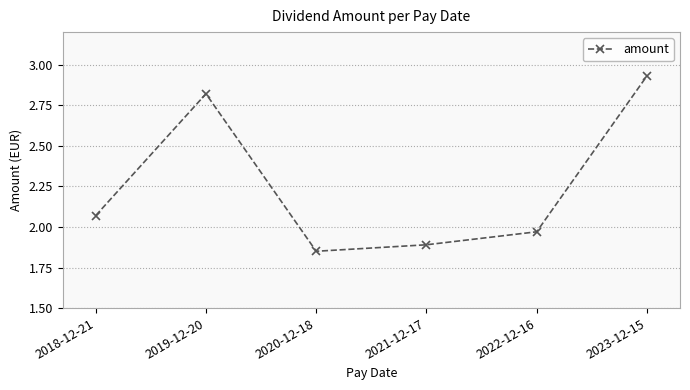

The chart shows a value of 1.9 at 2021-12-17. True or false?

True